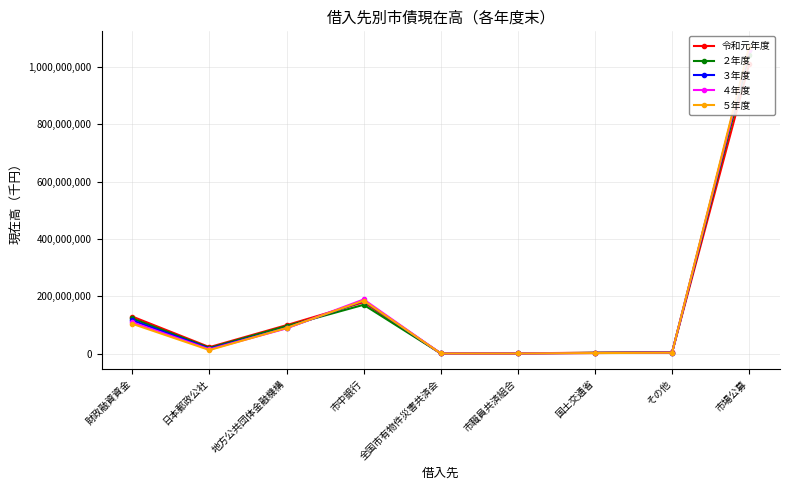

How many interior local peaks does the ３年度 series have?

1